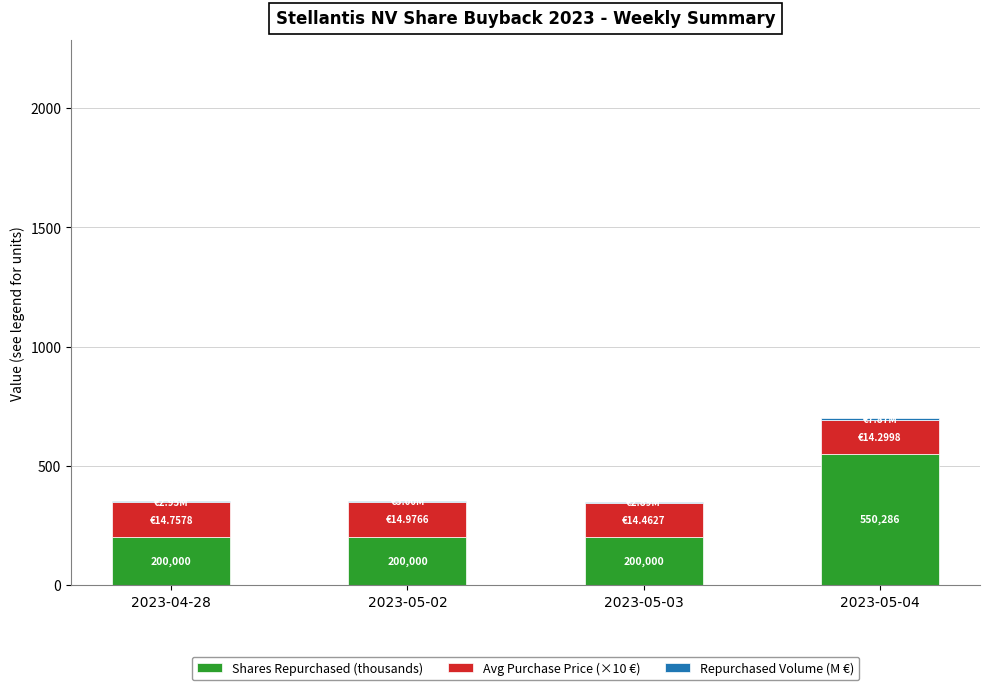

Are the bars grouped side by side (vs. stacked)?

No